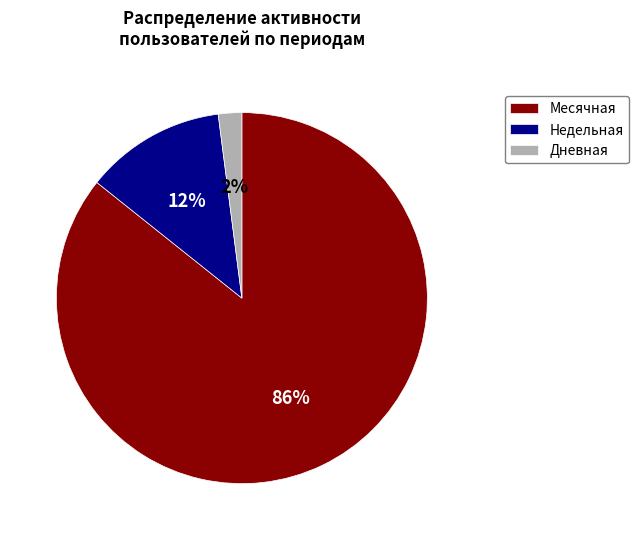

What is the majority slice?

Месячная